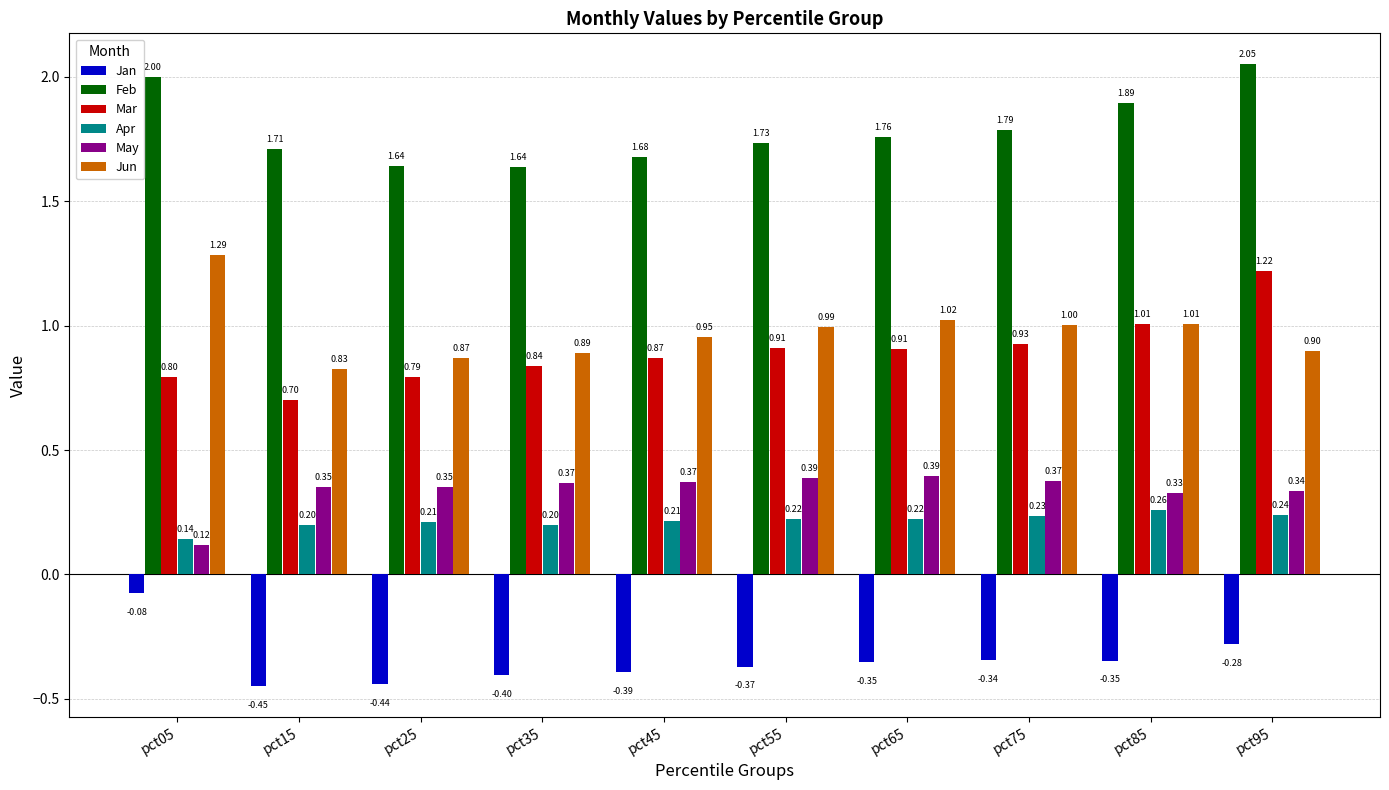

At pct45, list the series in order from largest to smallest.

Feb, Jun, Mar, May, Apr, Jan